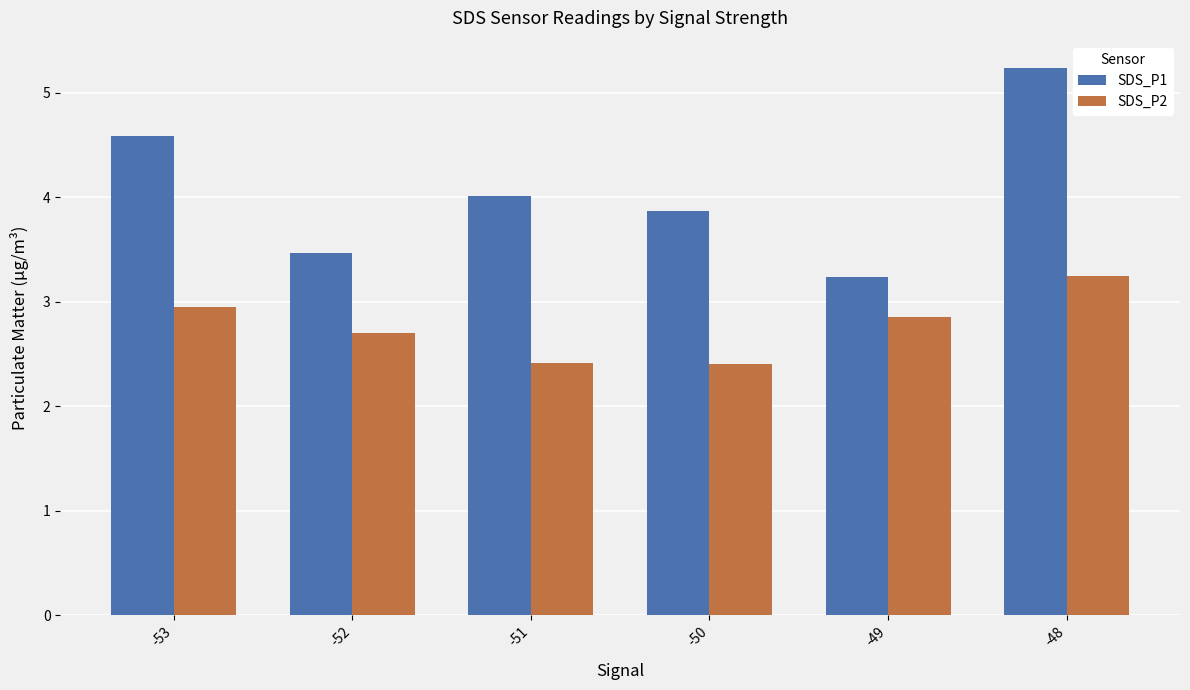

At which category is the sum across all series the highest?

-48